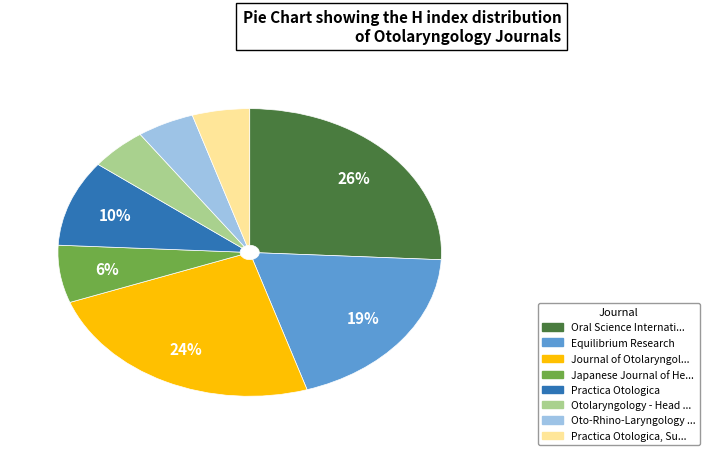

Does any single category account for the majority?

No